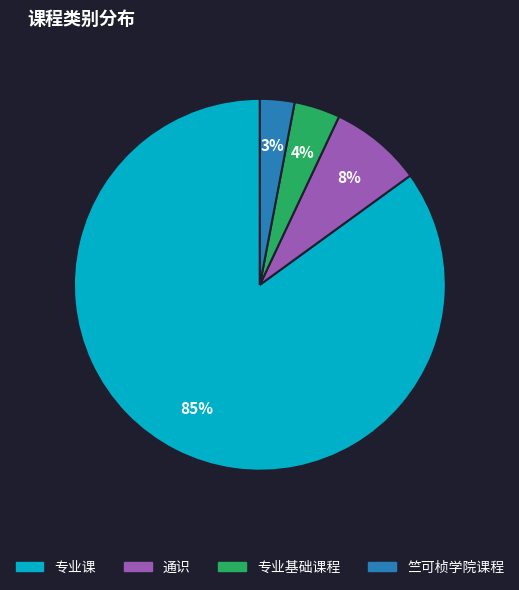

Which category has the smallest portion of the pie?

竺可桢学院课程